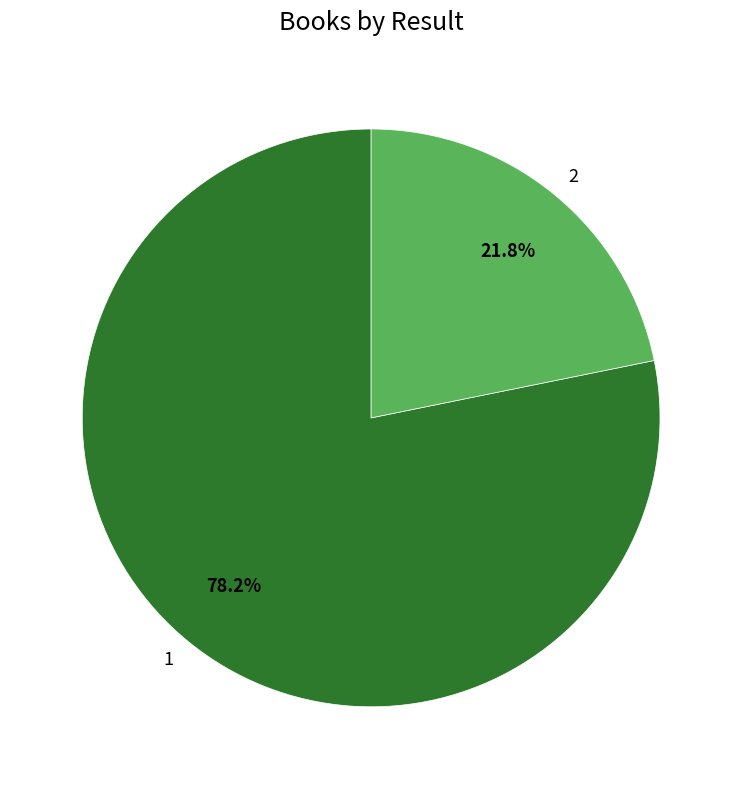

What is the majority slice?

1